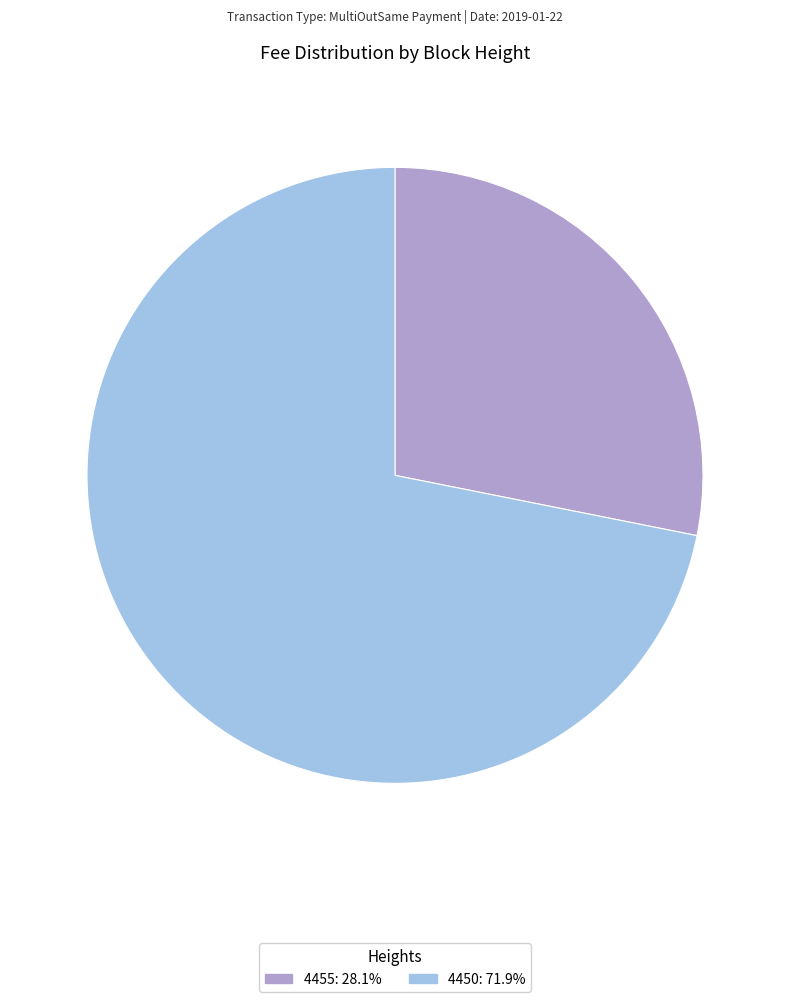

Is it true that 4455 is 13% of the pie?

False